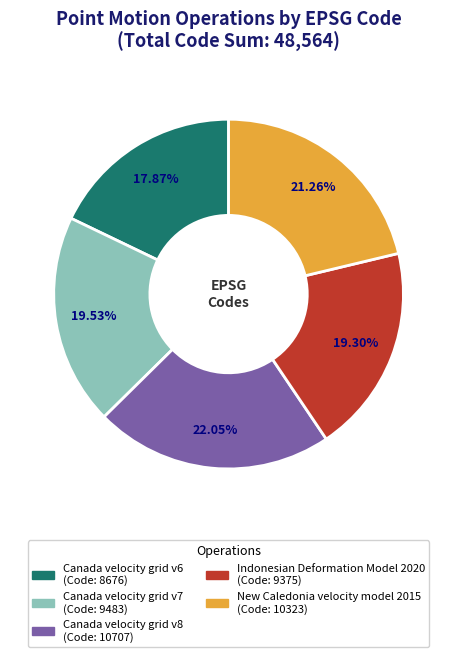

Is there a majority slice in this chart?

No